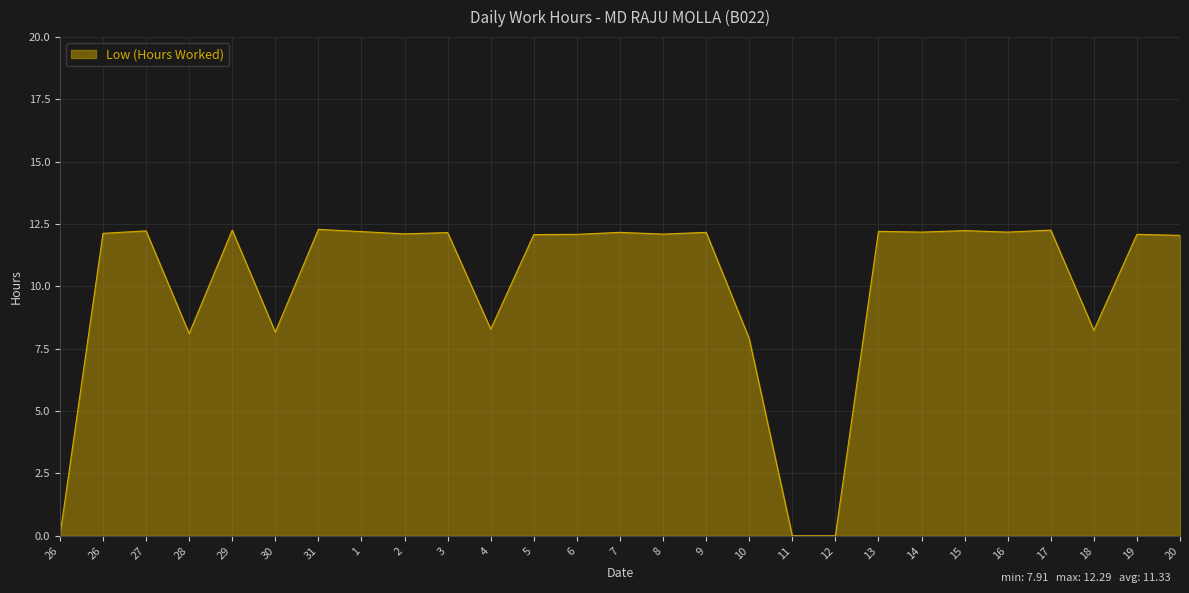

What is the difference between the maximum and minimum values?

12.3